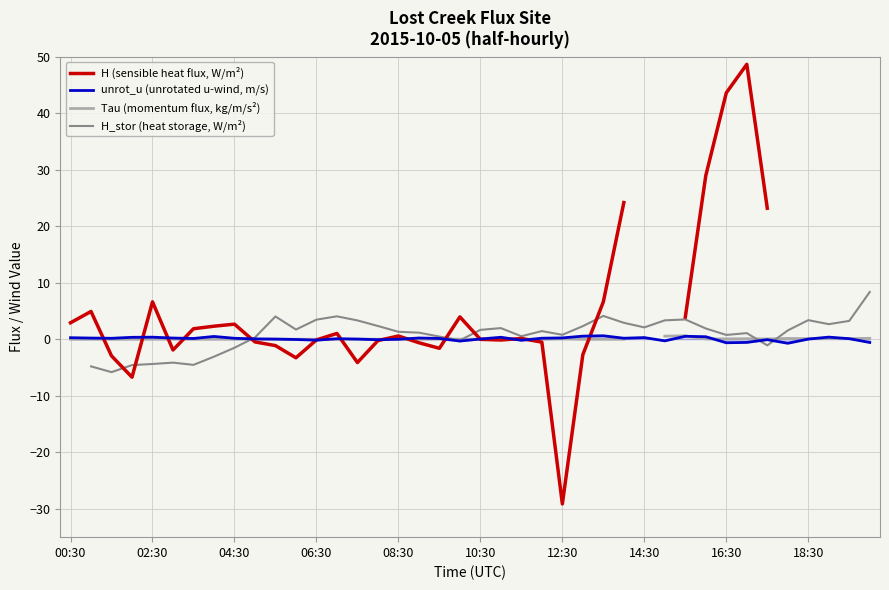

What is the approximate value of H_stor (heat storage, W/m²) at 34?

-1.1